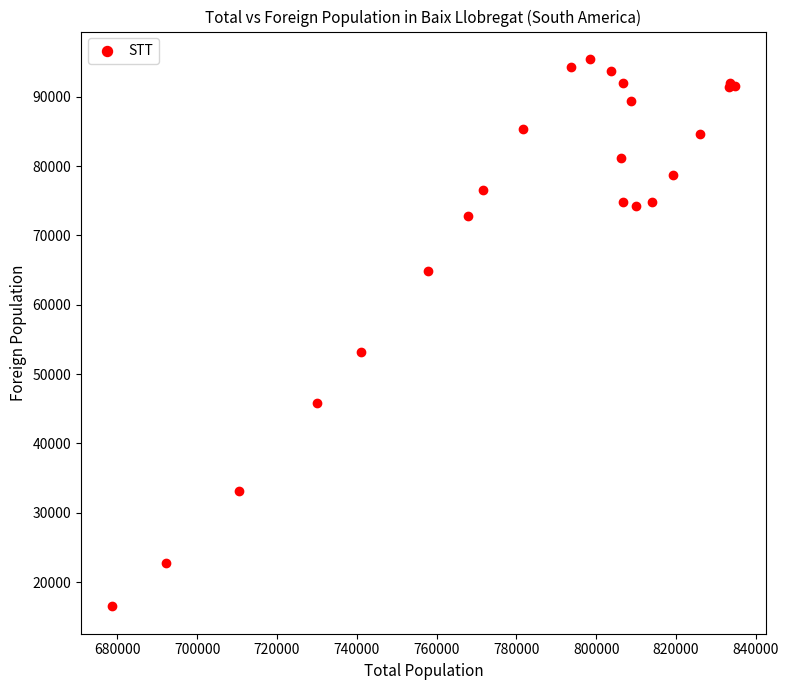

What Y value in the scatter plot is closest to 55986?

53151